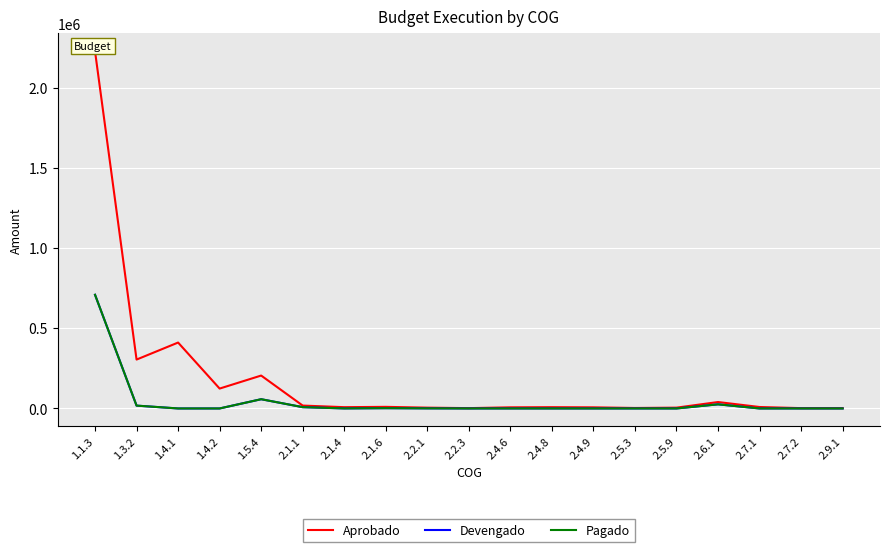

Reading left to right, transcribe all the data shown in this chart.

Aprobado: 2227398.0	304873.0	411000.0	124000.0	205200.0	18000.0	8000.0	10000.0	5000.0	2000.0	7000.0	8000.0	7000.0	3000.0	5000.0	40000.0	9029.0	2000.0	2000.0
Devengado: 708900.1	17722.9	0.0	0.0	57625.0	8116.7	297.0	1788.8	564.0	0.0	57.0	0.0	0.0	0.0	0.0	25699.0	0.0	0.0	0.0
Pagado: 708900.1	17722.9	0.0	0.0	57625.0	8116.7	297.0	1788.8	564.0	0.0	57.0	0.0	0.0	0.0	0.0	25699.0	0.0	0.0	0.0